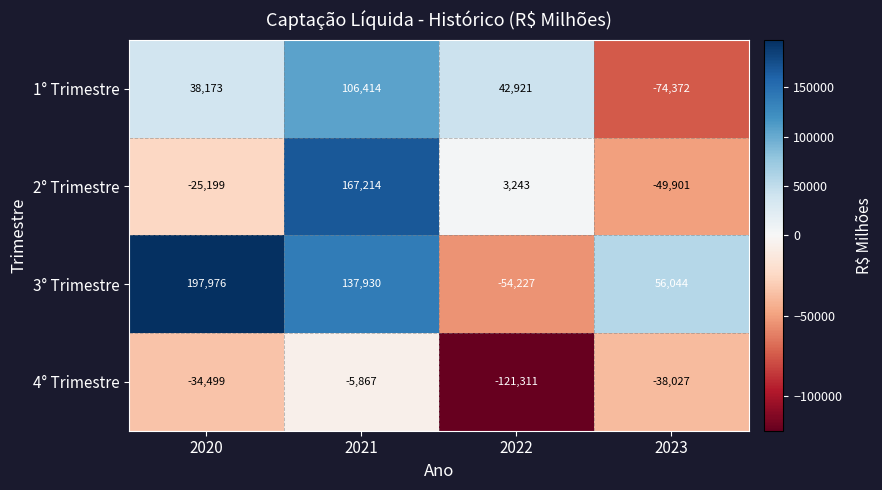

List the series in order of their peak value, lowest first.

4° Trimestre, 1° Trimestre, 2° Trimestre, 3° Trimestre